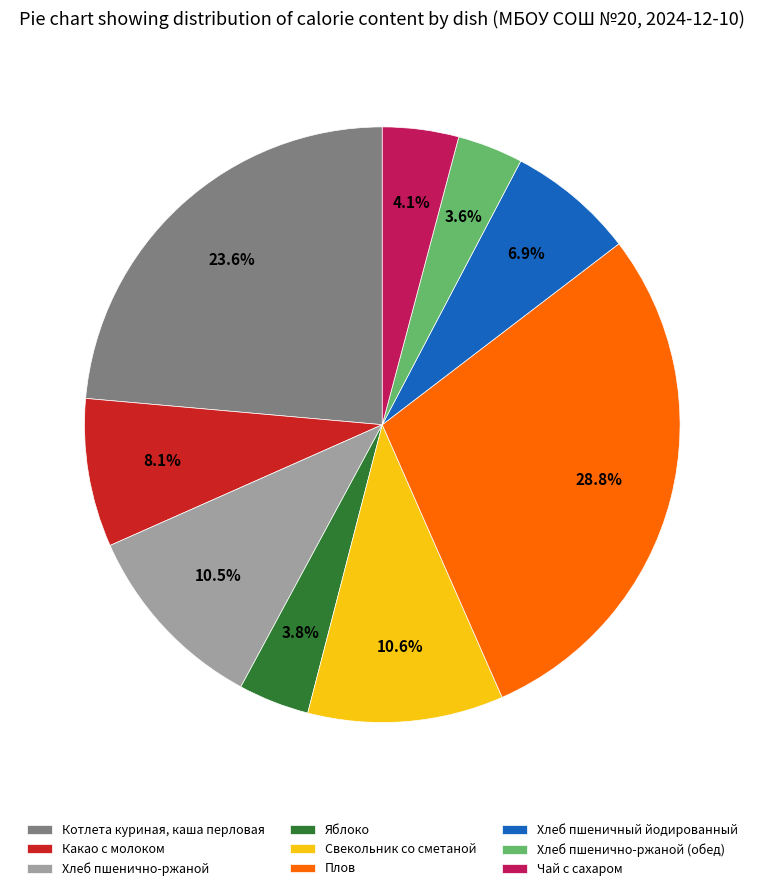

Approximately how many times larger is the value at Хлеб пшенично-ржаной (обед) compared to Какао с молоком?

0.4